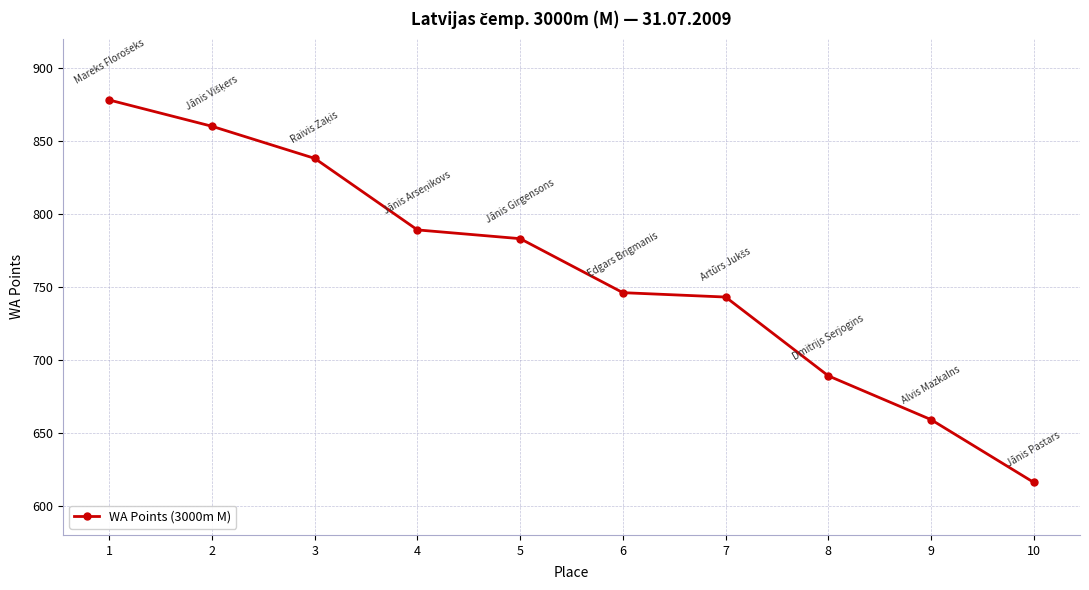

What is the change in value from 3 to 4?

-49